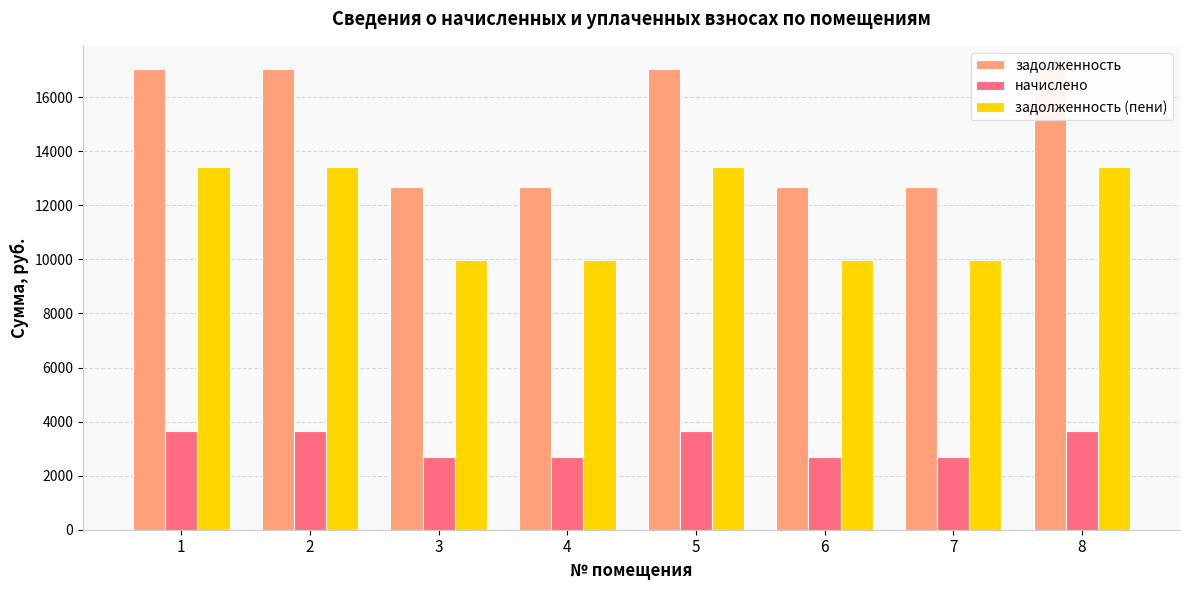

Reading right to left, extract all data points from this chart.

задолженность: 17049.6	12672.0	12672.0	17049.6	12672.0	12672.0	17049.6	17049.6
начислено: 3640.8	2706.0	2706.0	3640.8	2706.0	2706.0	3640.8	3640.8
задолженность (пени): 13408.8	9966.0	9966.0	13408.8	9966.0	9966.0	13408.8	13408.8